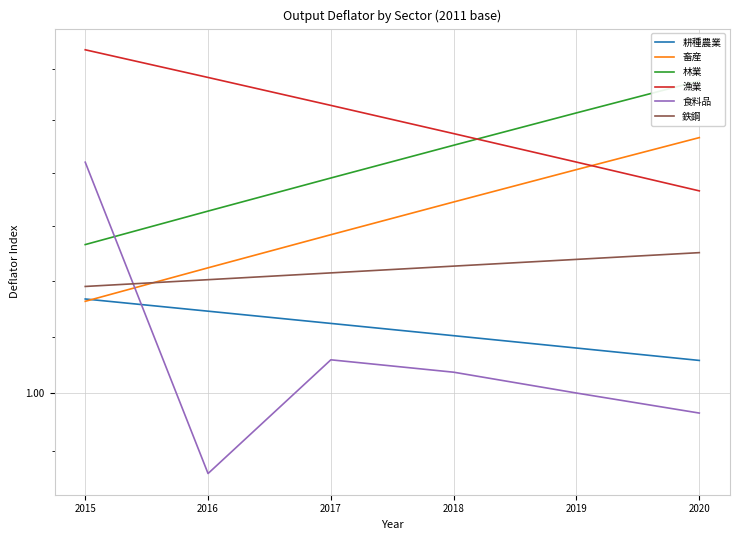

At how many categories does at least one series exceed 1?

6